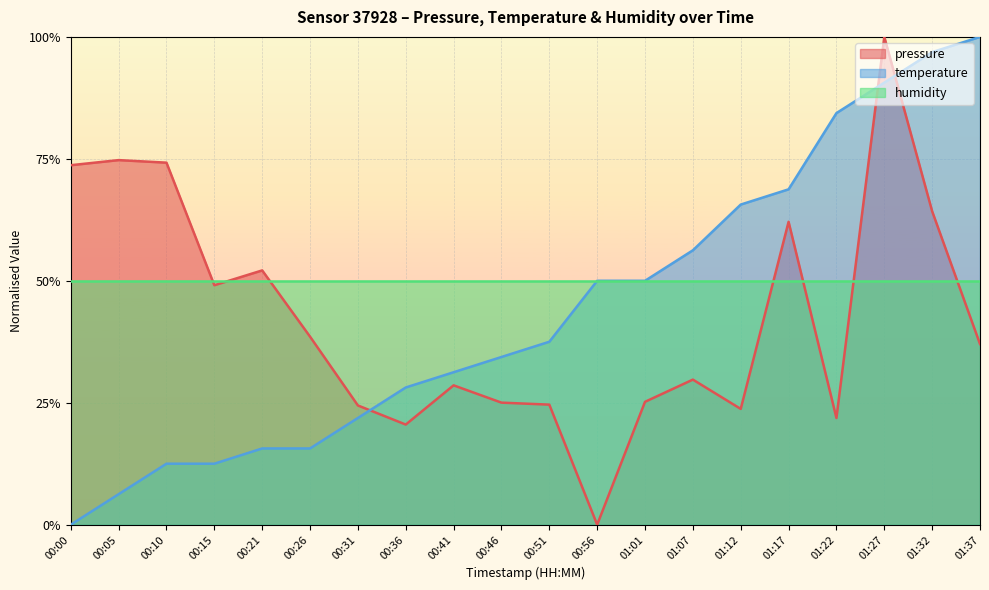

What position from the left is 00:46?

10